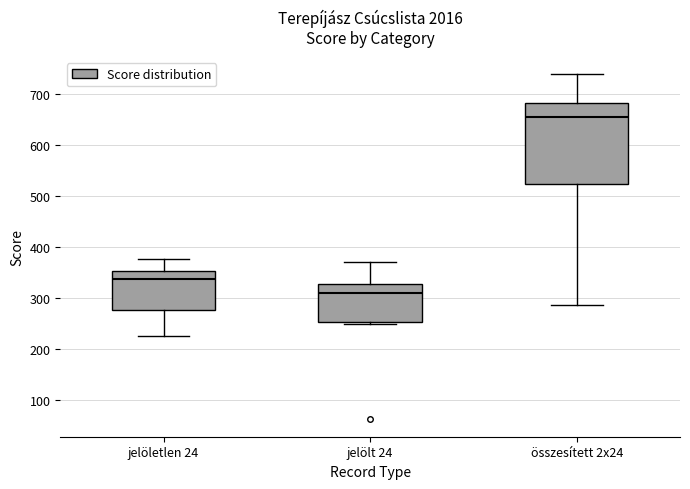

Which box is the tallest, from its lower edge to its upper edge?

összesített 2x24